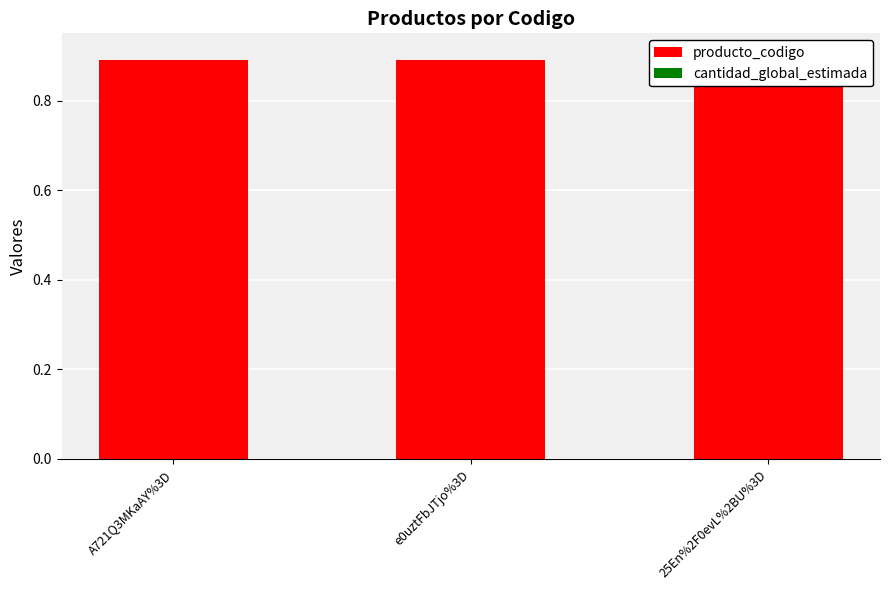

How many bars are there in total?

6